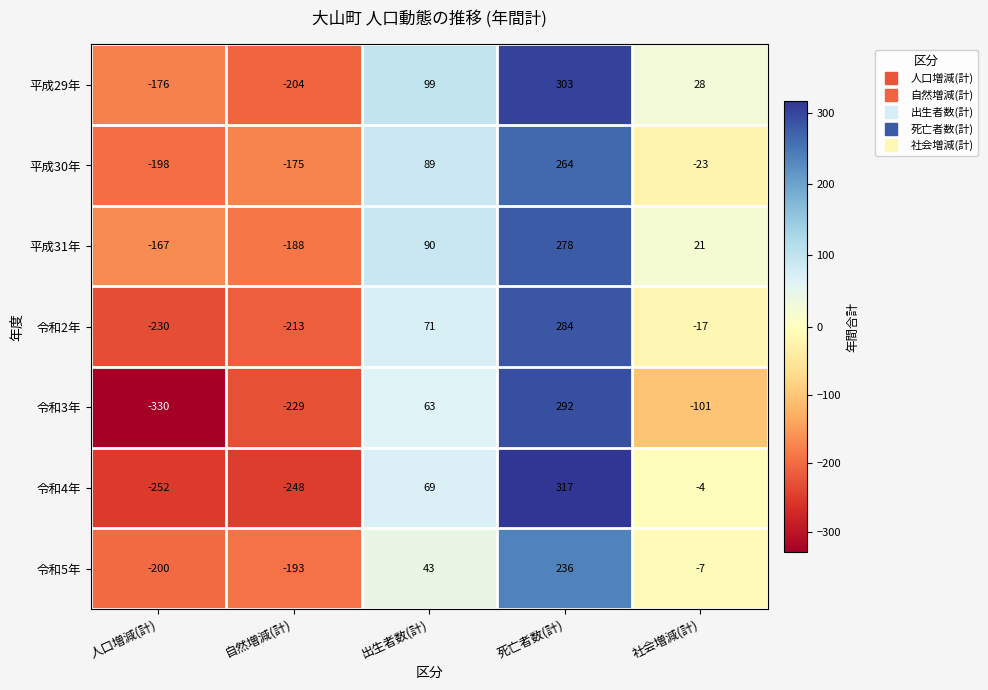

Count the number of categories in the chart.

5